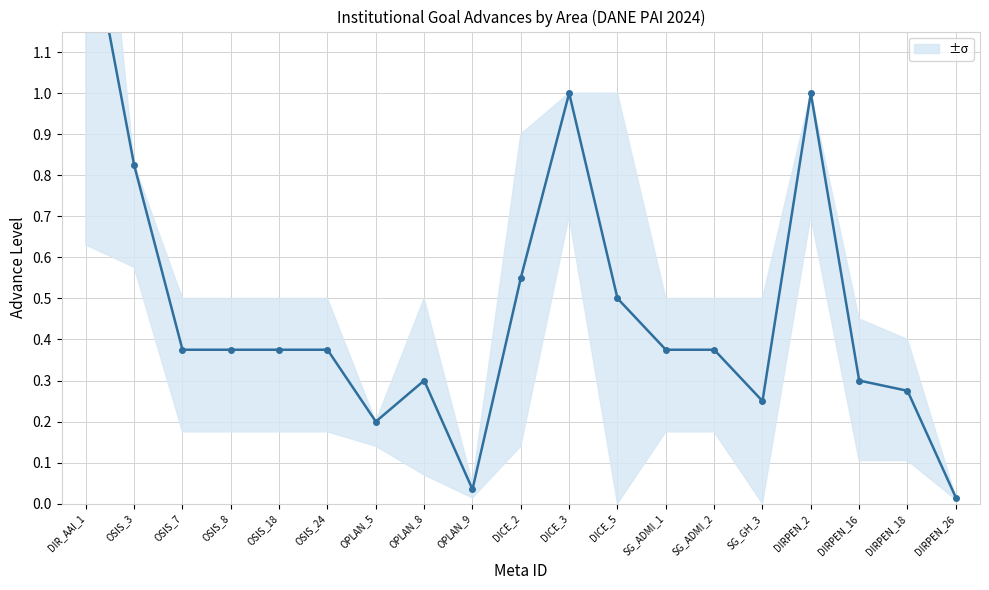

Reading left to right, what are all the values shown in this chart?

1.4	0.8	0.4	0.4	0.4	0.4	0.2	0.3	0.0	0.6	1.0	0.5	0.4	0.4	0.2	1.0	0.3	0.3	0.0